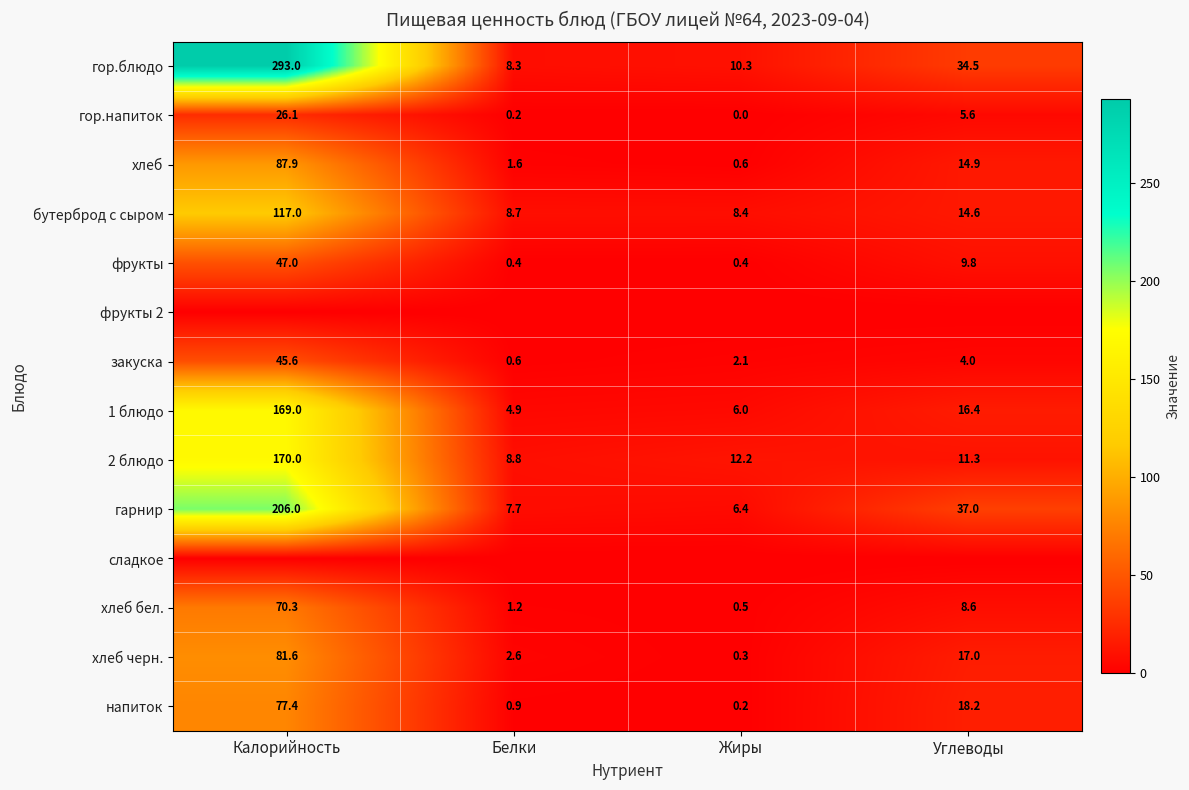

What is the minimum value for 2 блюдо?

8.8